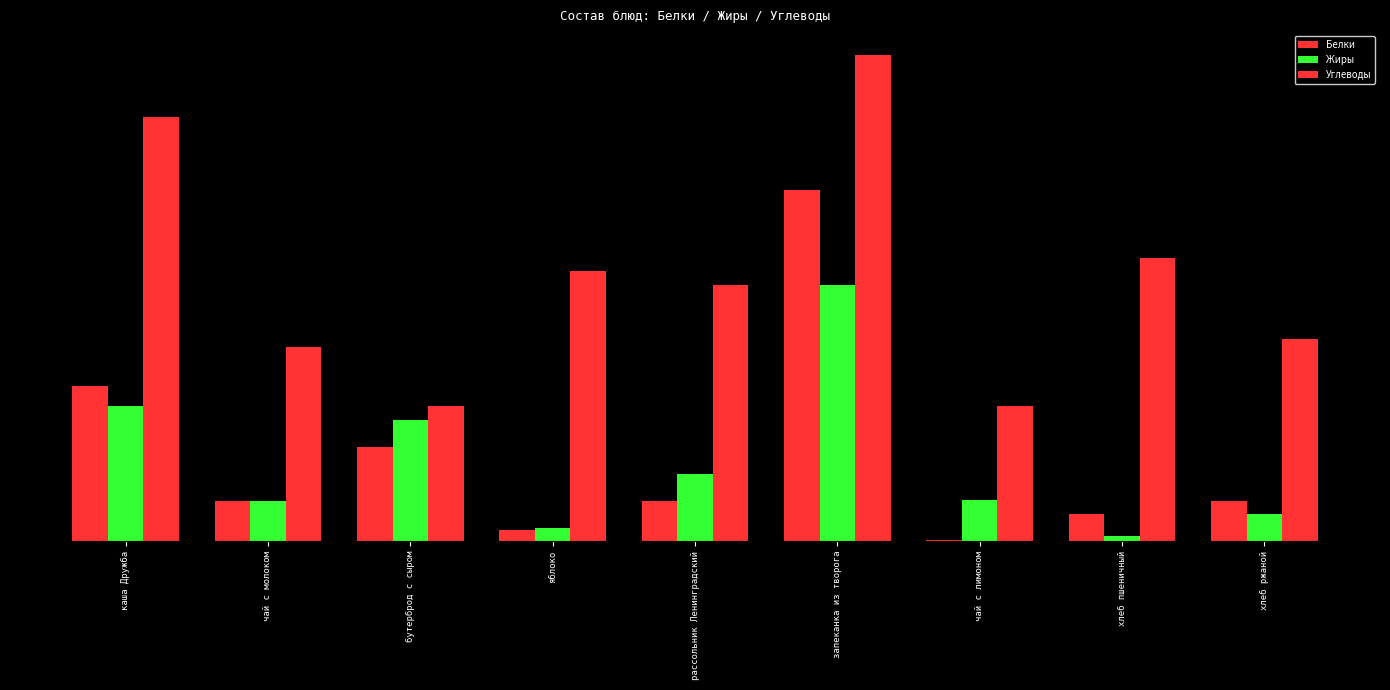

Are the bars grouped side by side (vs. stacked)?

Yes